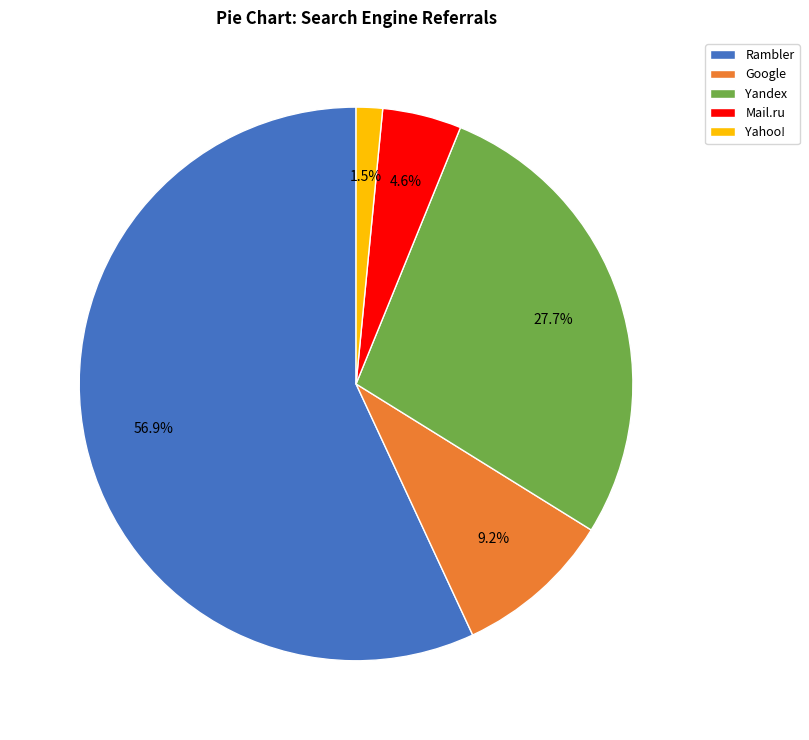

Rank the categories by value from lowest to highest.

Yahoo!, Mail.ru, Google, Yandex, Rambler